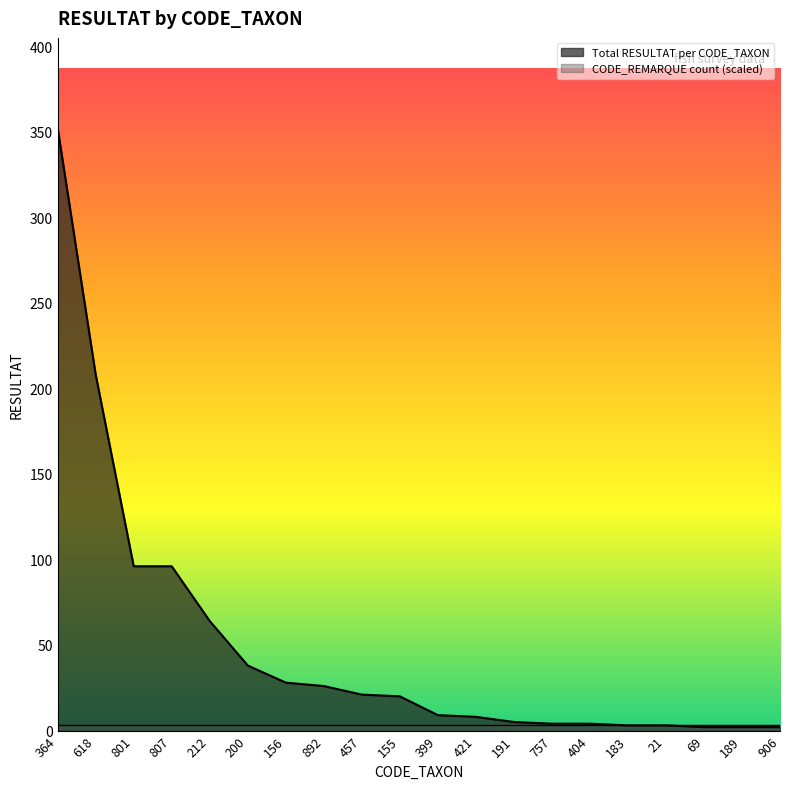

How many data points are less than 20?

10